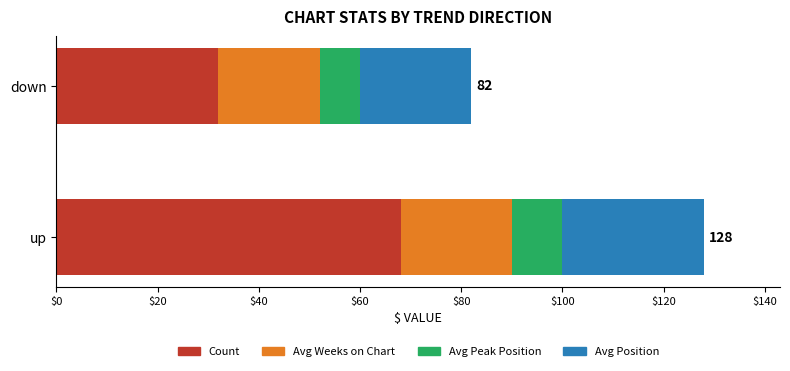

What is the maximum value for Count?

68